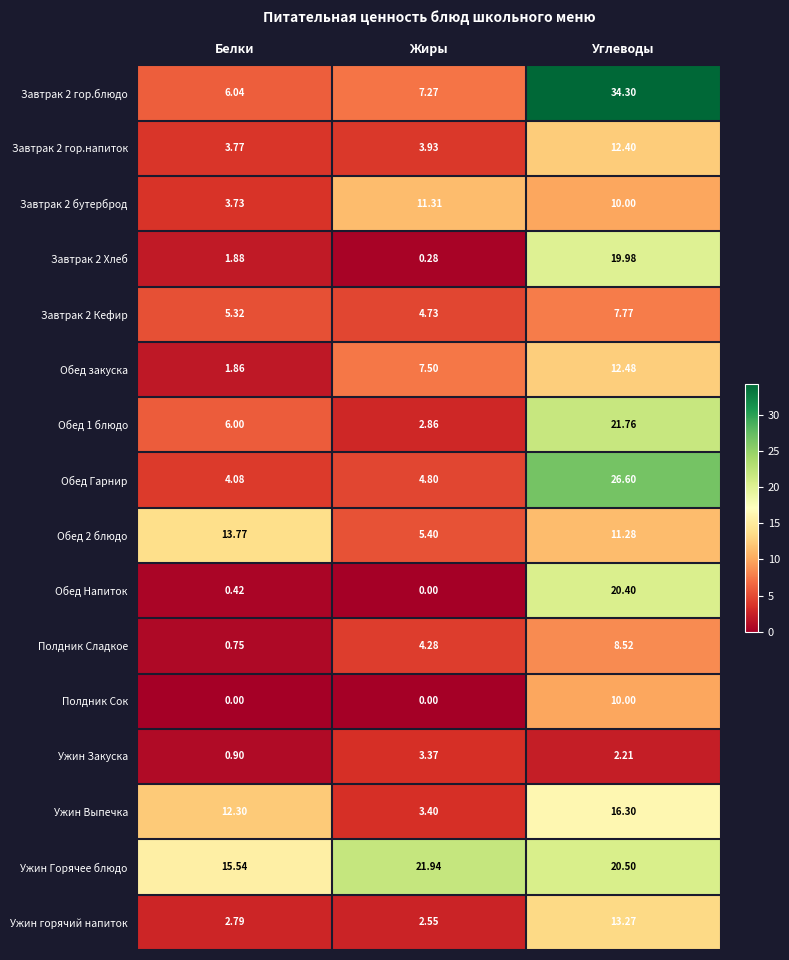

Rank the series by their maximum value, from highest to lowest.

Завтрак 2 гор.блюдо, Обед Гарнир, Ужин Горячее блюдо, Обед 1 блюдо, Обед Напиток, Завтрак 2 Хлеб, Ужин Выпечка, Обед 2 блюдо, Ужин горячий напиток, Обед закуска, Завтрак 2 гор.напиток, Завтрак 2 бутерброд, Полдник Сок, Полдник Сладкое, Завтрак 2 Кефир, Ужин Закуска